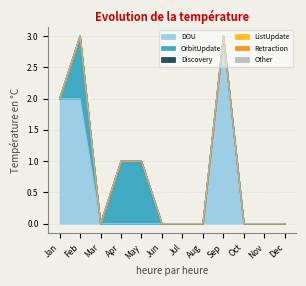

True or false: Discovery has a value of 0 at Jan.

True